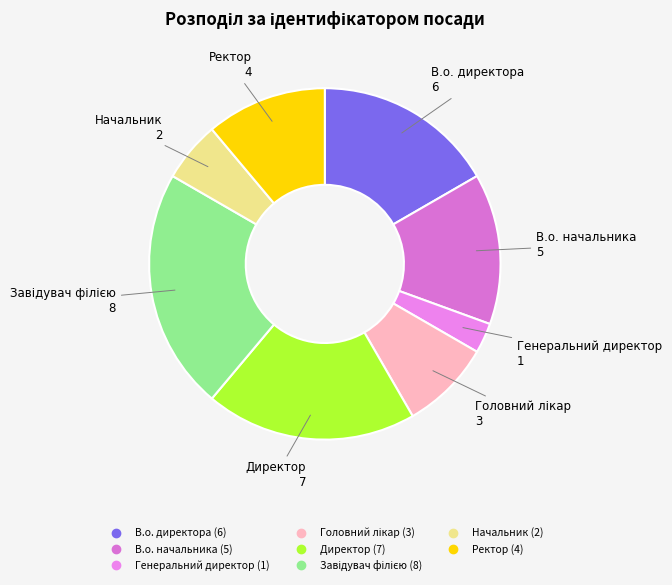

Which slice is the smallest?

Генеральний директор